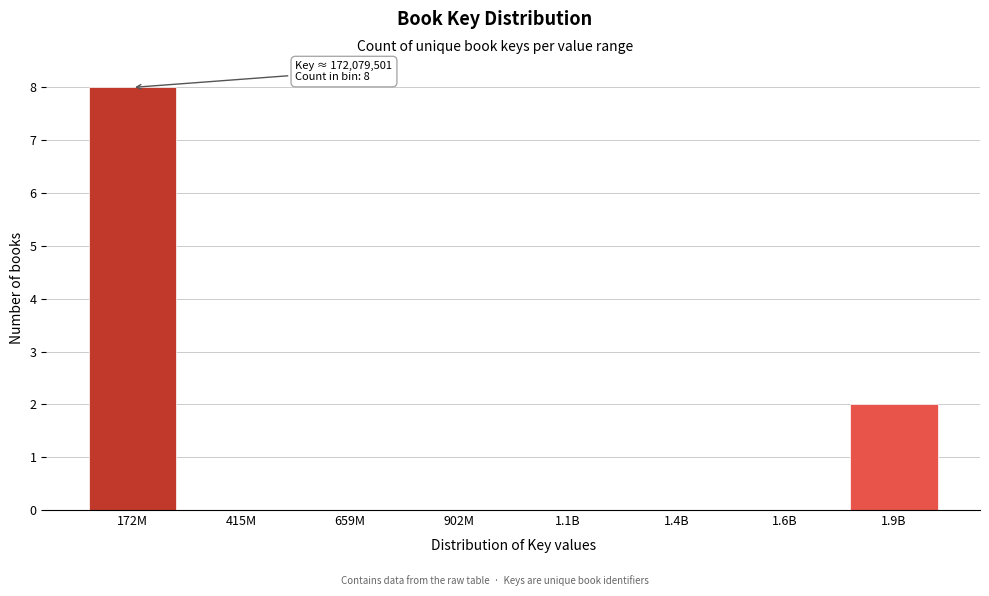

Reading left to right, list all the values displayed in this chart.

172M=8	415M=0	659M=0	902M=0	1.1B=0	1.4B=0	1.6B=0	1.9B=2